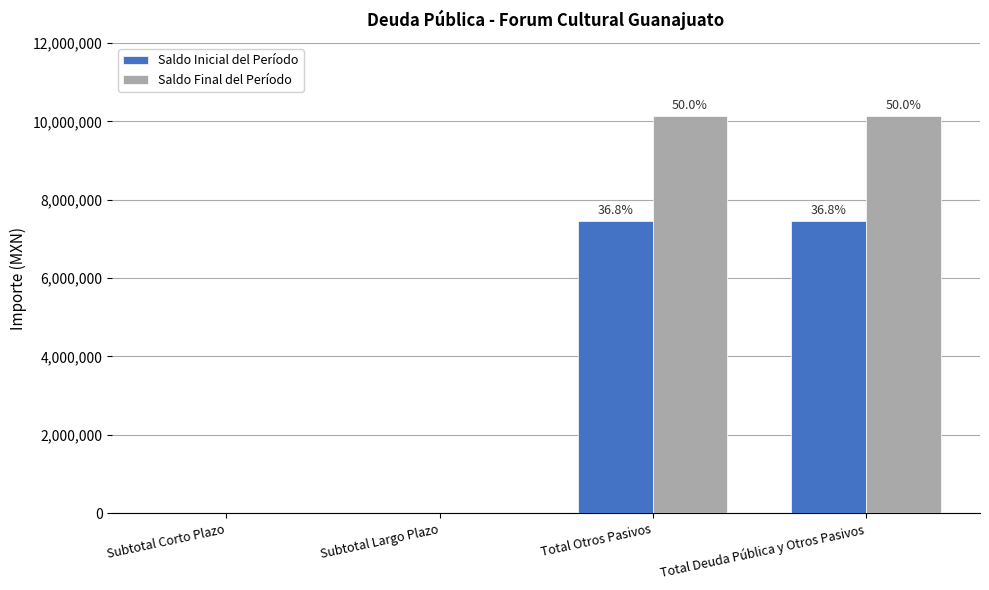

At which category is the sum across all series the highest?

Total Otros Pasivos